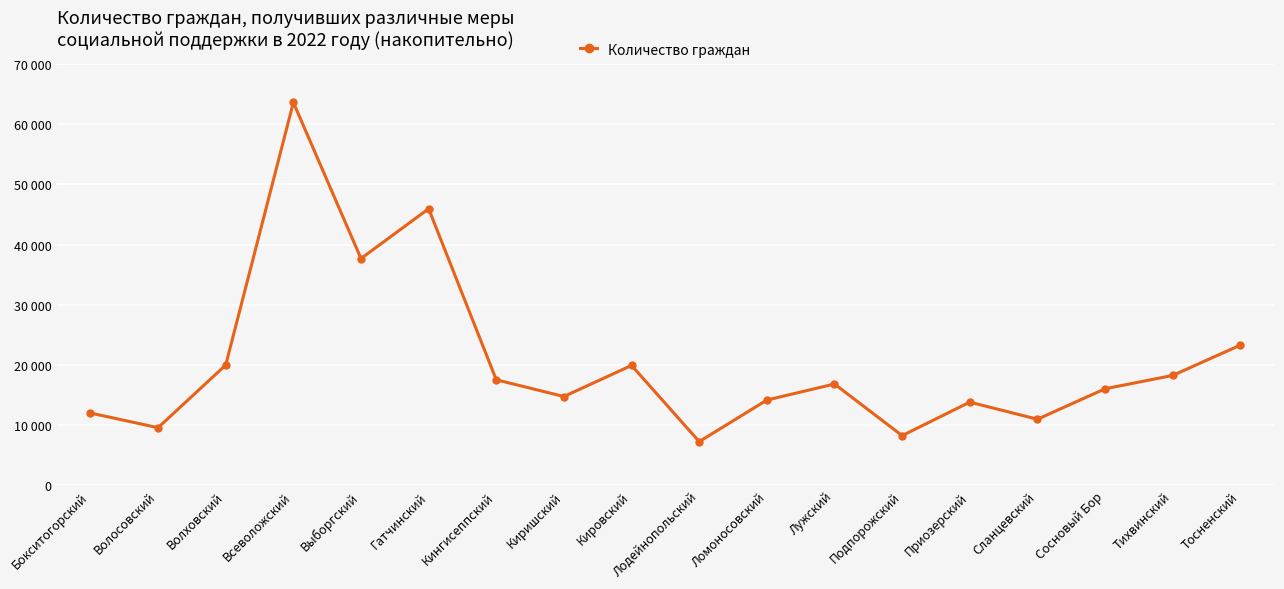

Count the number of data series in this chart.

1